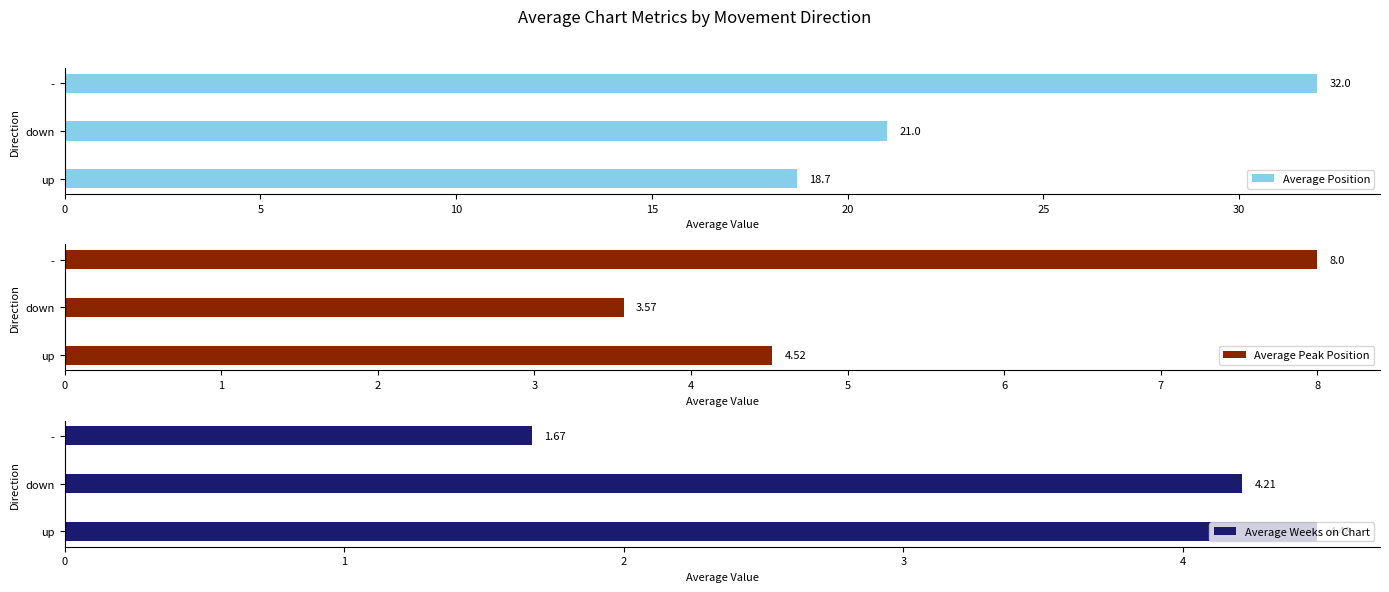

At how many categories does at least one series exceed 21?

1